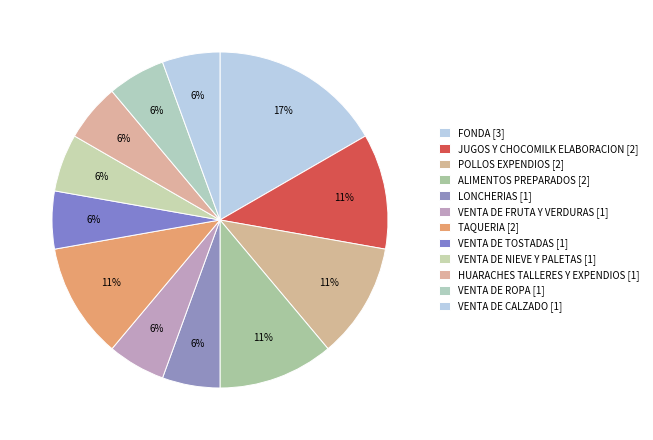

True or false: TAQUERIA [2] accounts for 17% of the total.

False